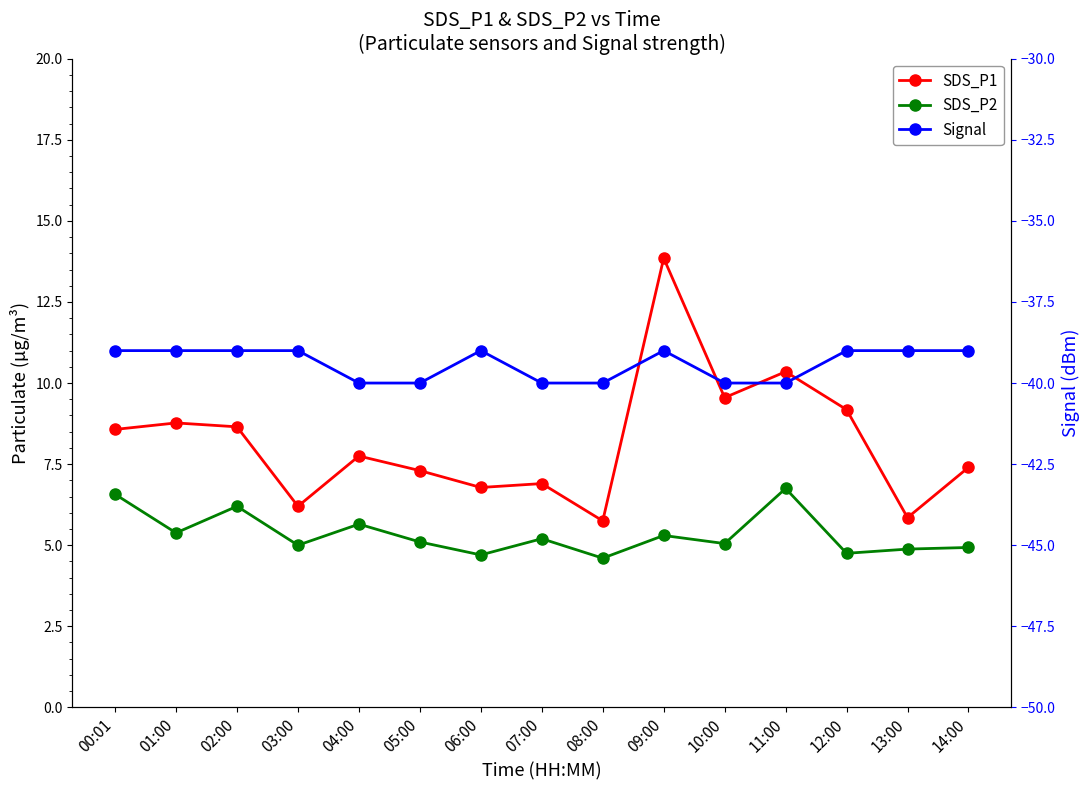

What is the spread (max minus min) of values at 04:00?

47.8